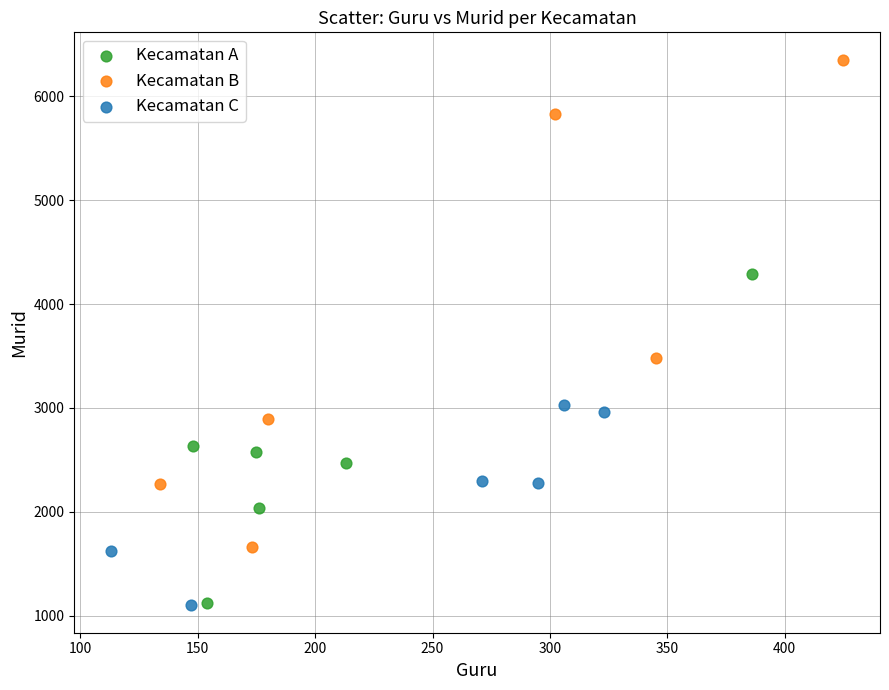

Which series has the largest Y range (max minus min)?

Kecamatan B